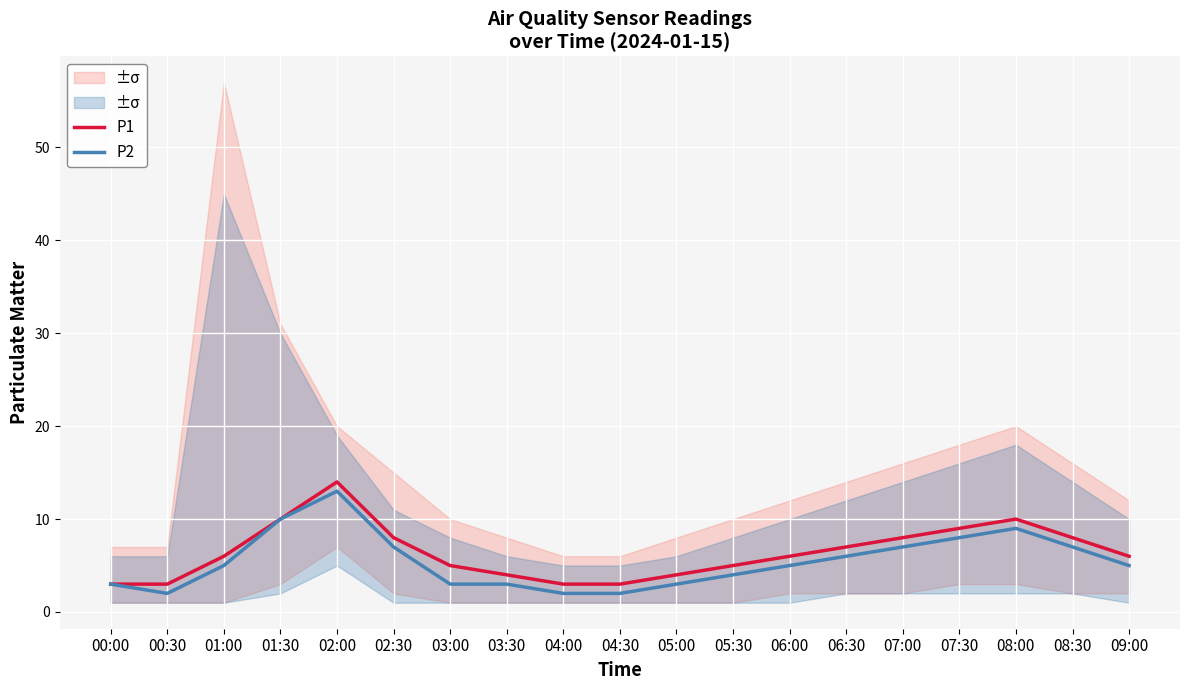

True or false: P2 and P1 intersect in this chart.

False